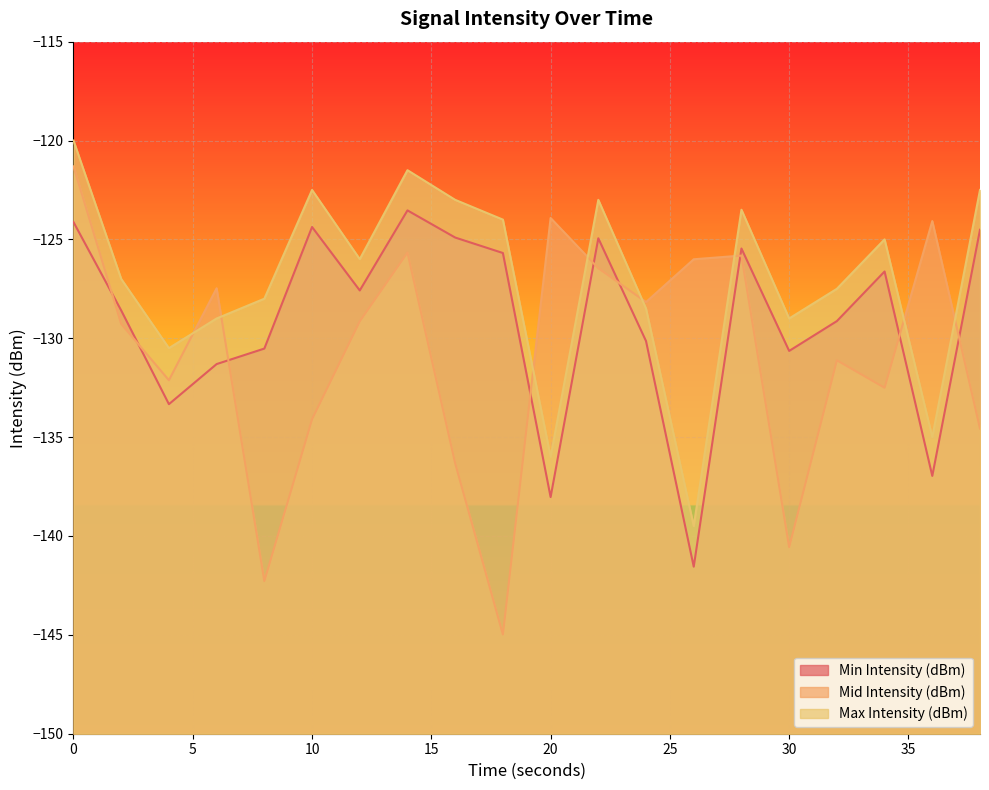

True or false: Max Intensity (dBm) has more than 2 interior local peaks.

True